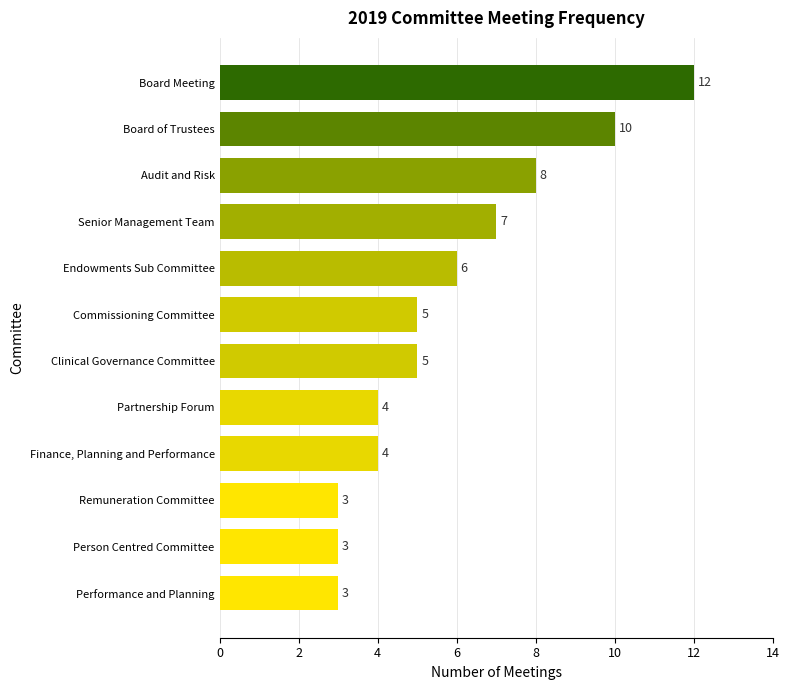

Does the chart contain stacked bars?

No